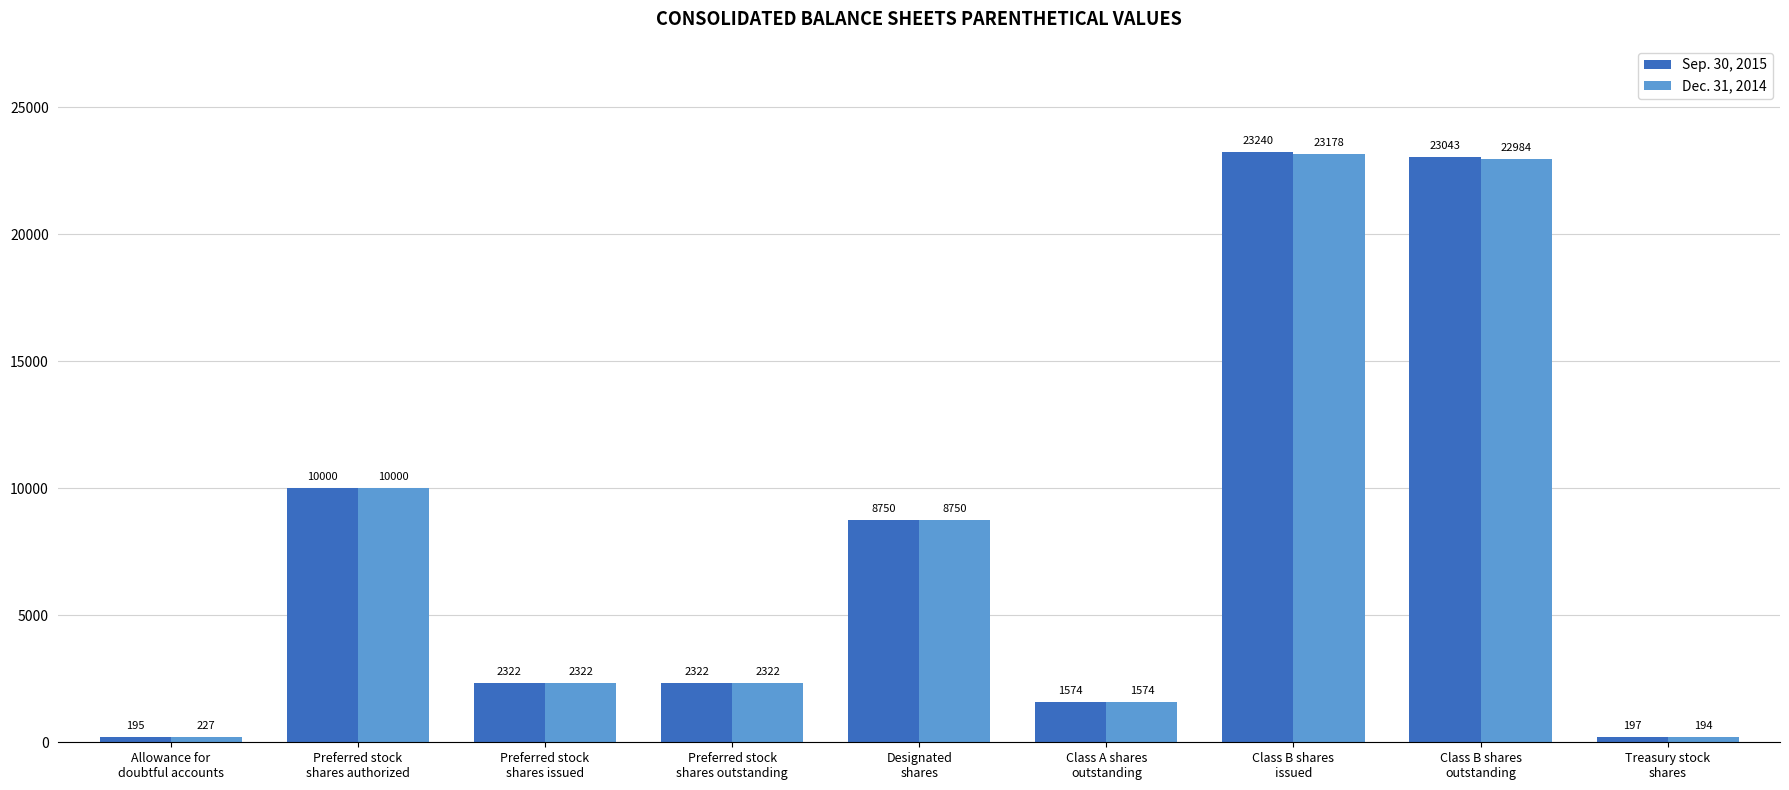

Which series has the largest range (max minus min)?

Sep. 30, 2015